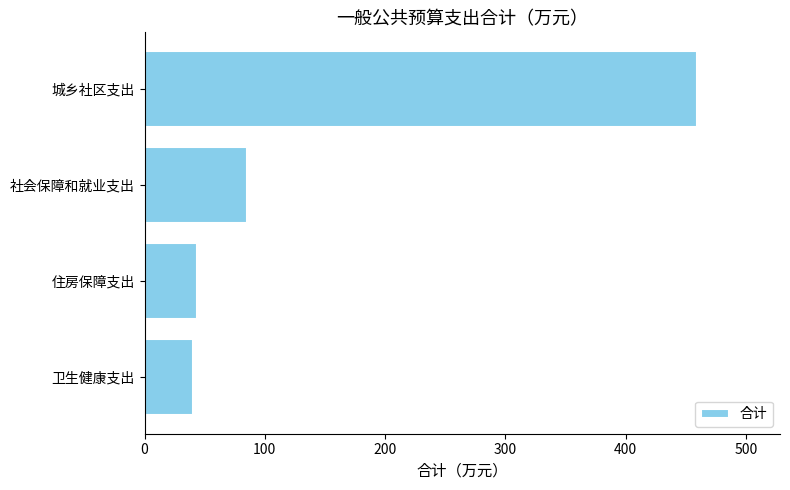

What is the change in value from 卫生健康支出 to 城乡社区支出?

+419.5